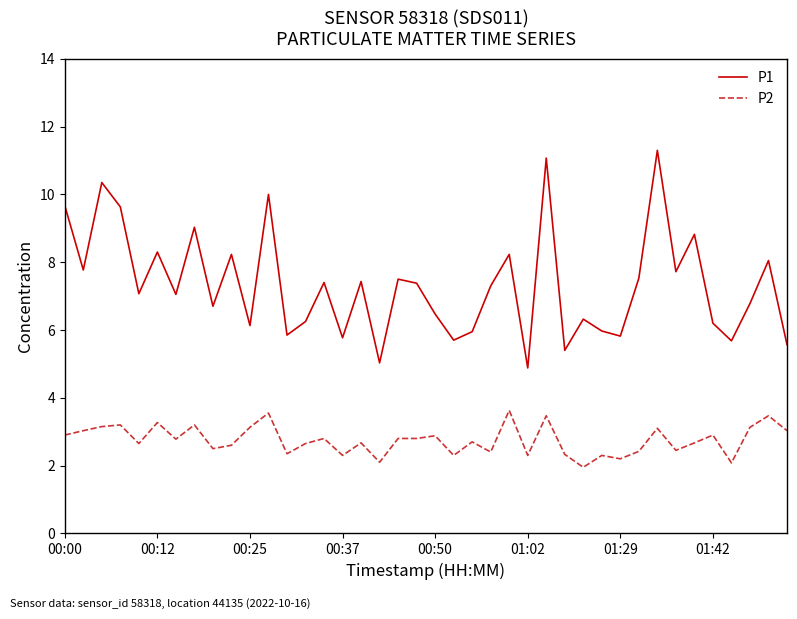

Which series has the widest spread of values?

P1